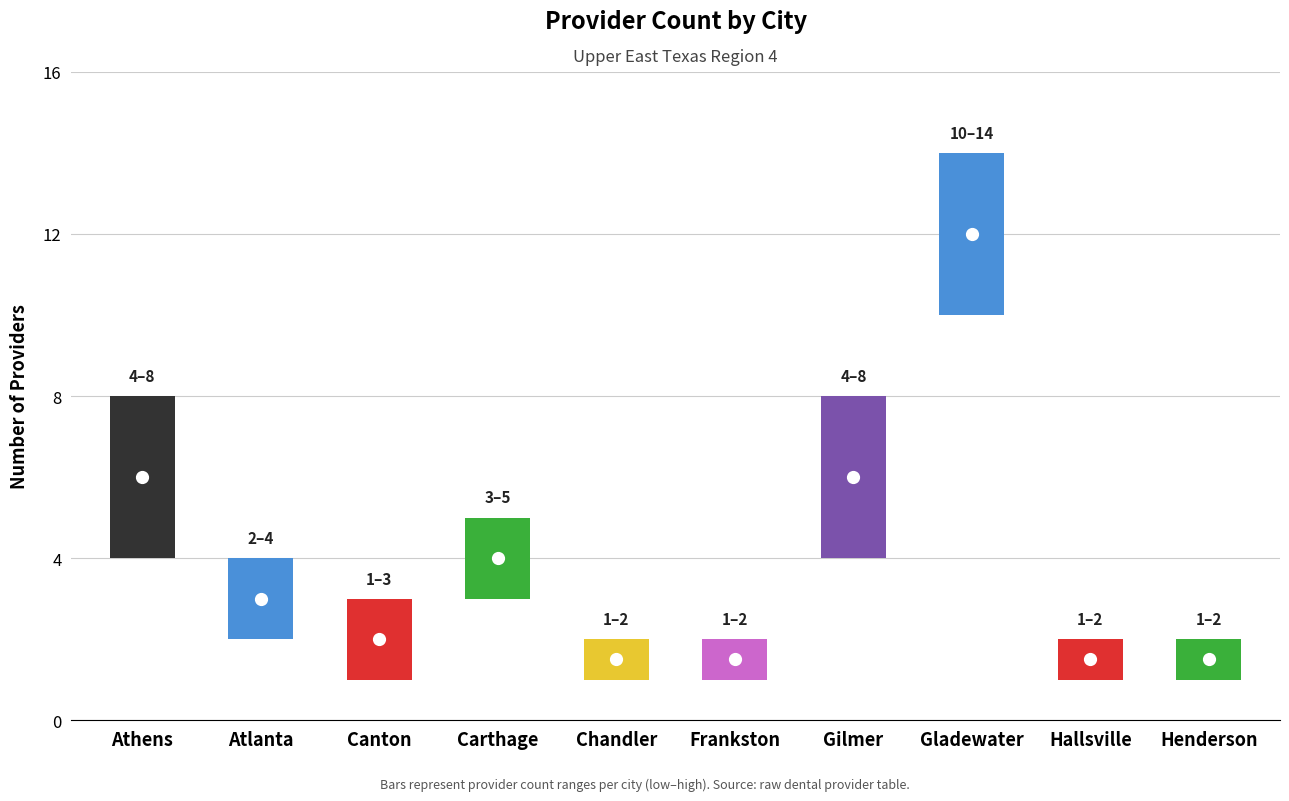

Reading left to right, extract all data points from this chart.

6	3	2	4	1	1	6	12	1	1